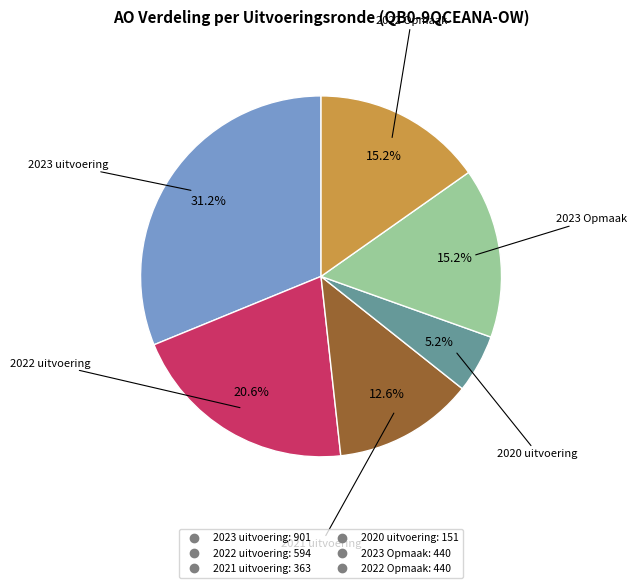

Is there any slice that represents more than half of the pie?

No